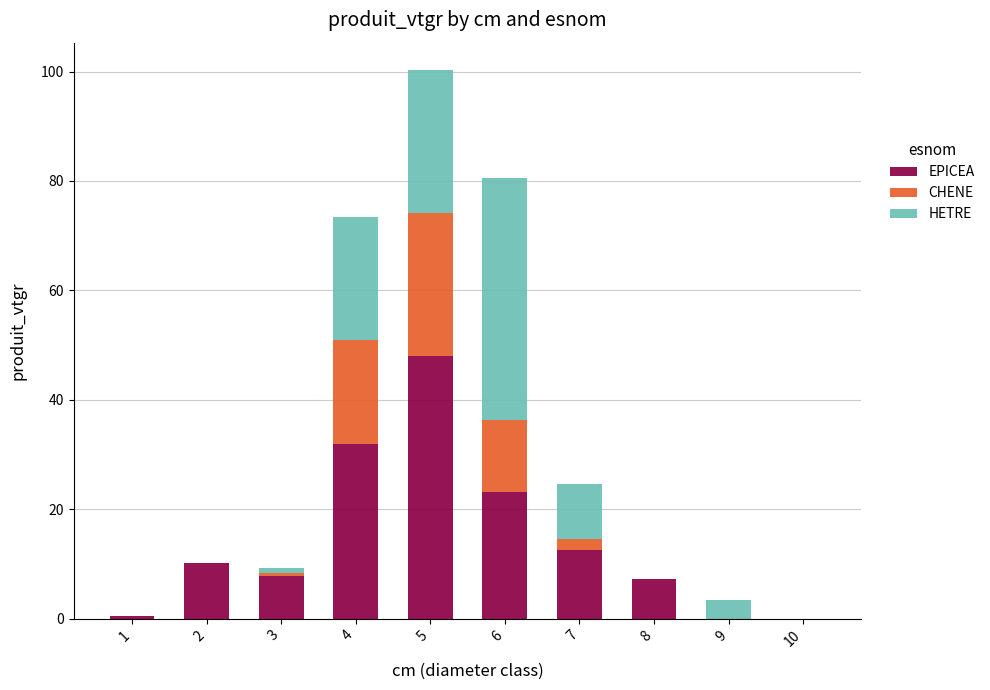

What is the average value of the EPICEA series?

14.1